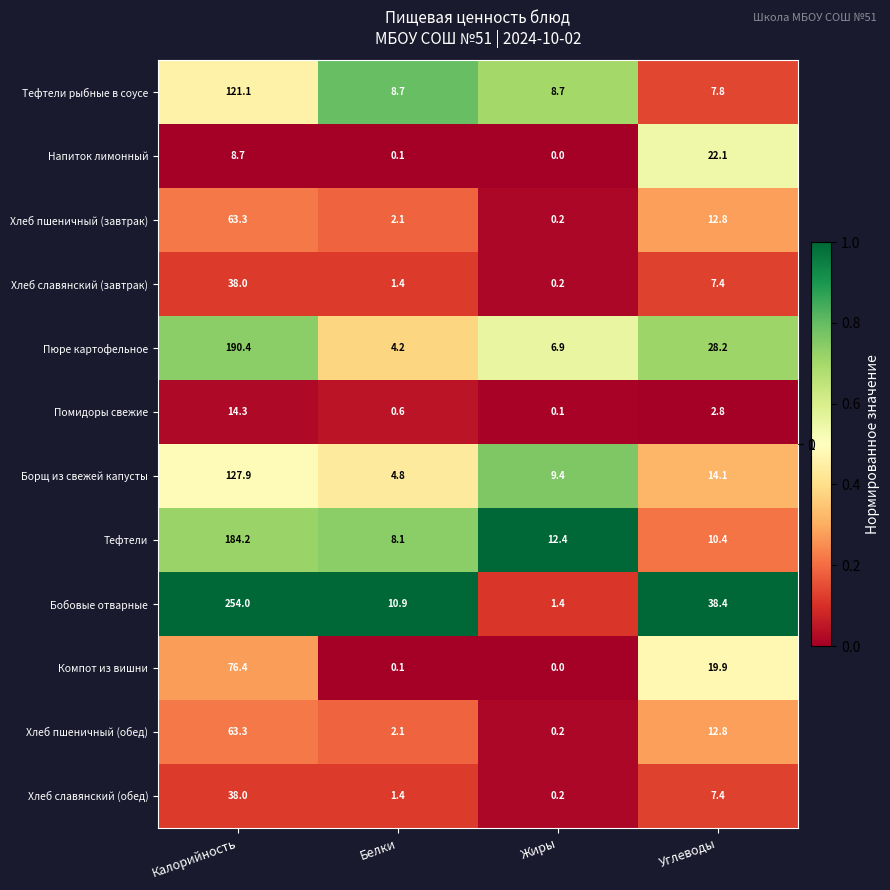

Read the Тефтели value at Белки.

8.1